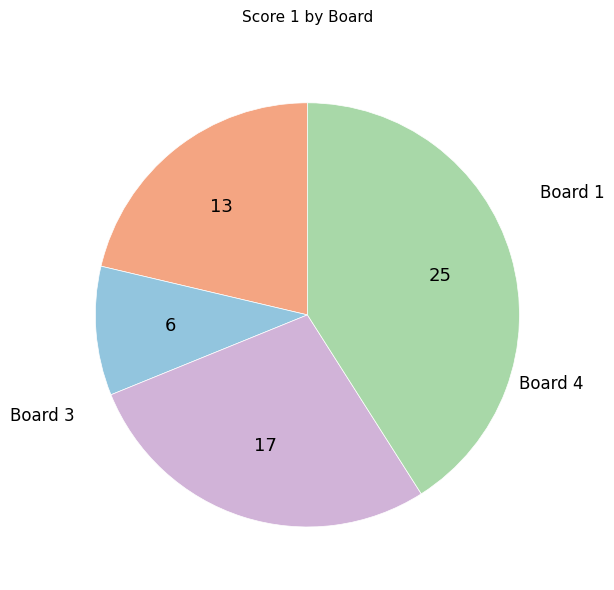

Is there any slice that represents more than half of the pie?

No